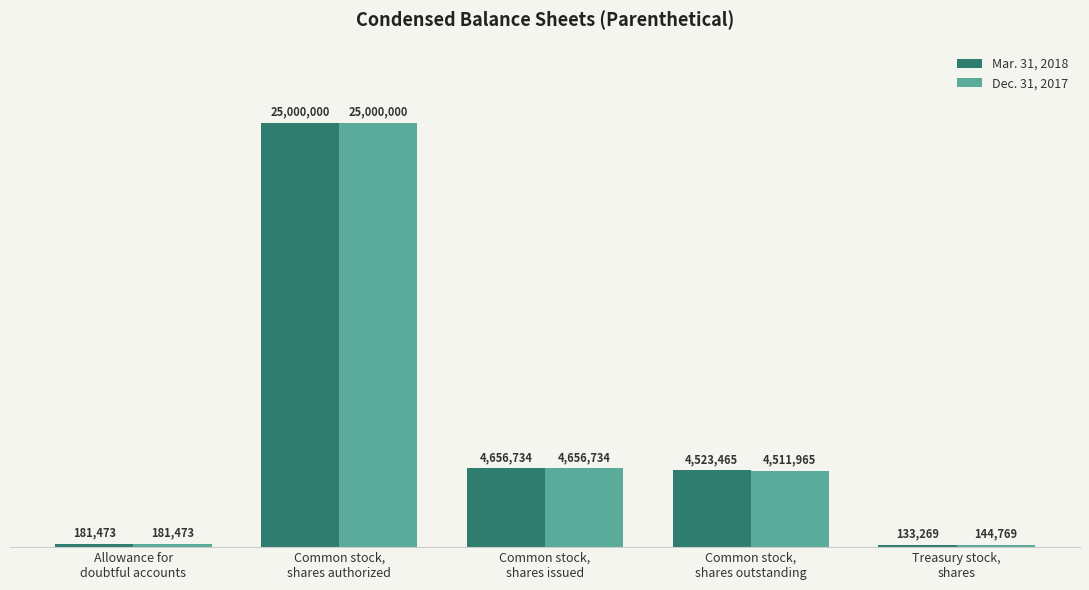

What position from the left is Common stock,
shares issued?

3